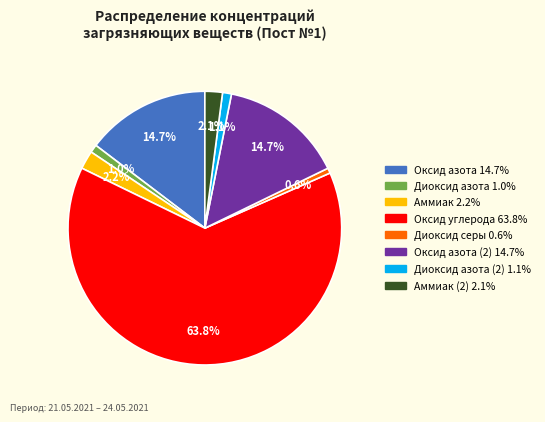

Is there any slice that represents more than half of the pie?

Yes